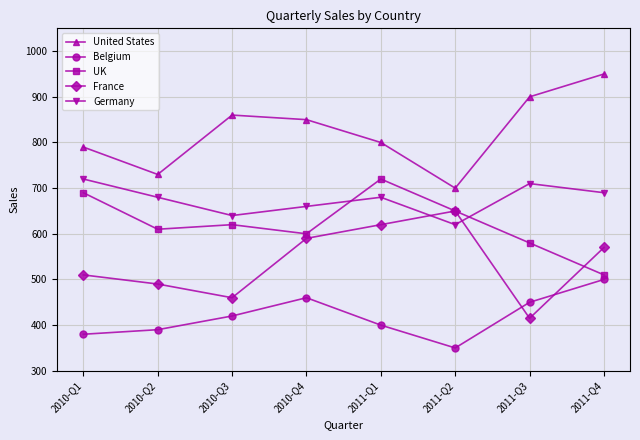

Is it true that France equals 590 at 2010-Q4?

True